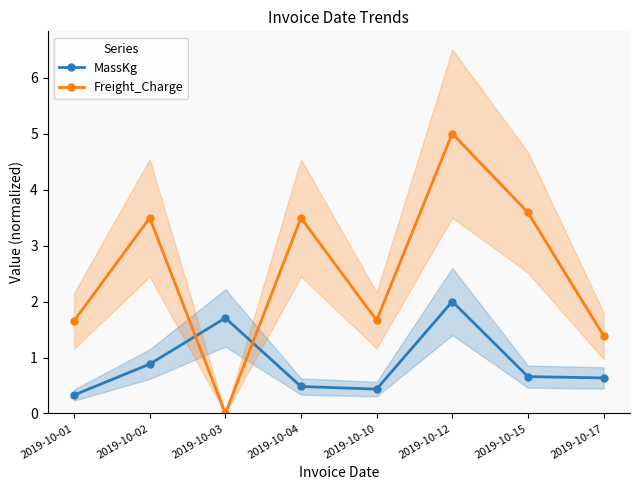

What is the spread (max minus min) of values at 2019-10-17?

0.8